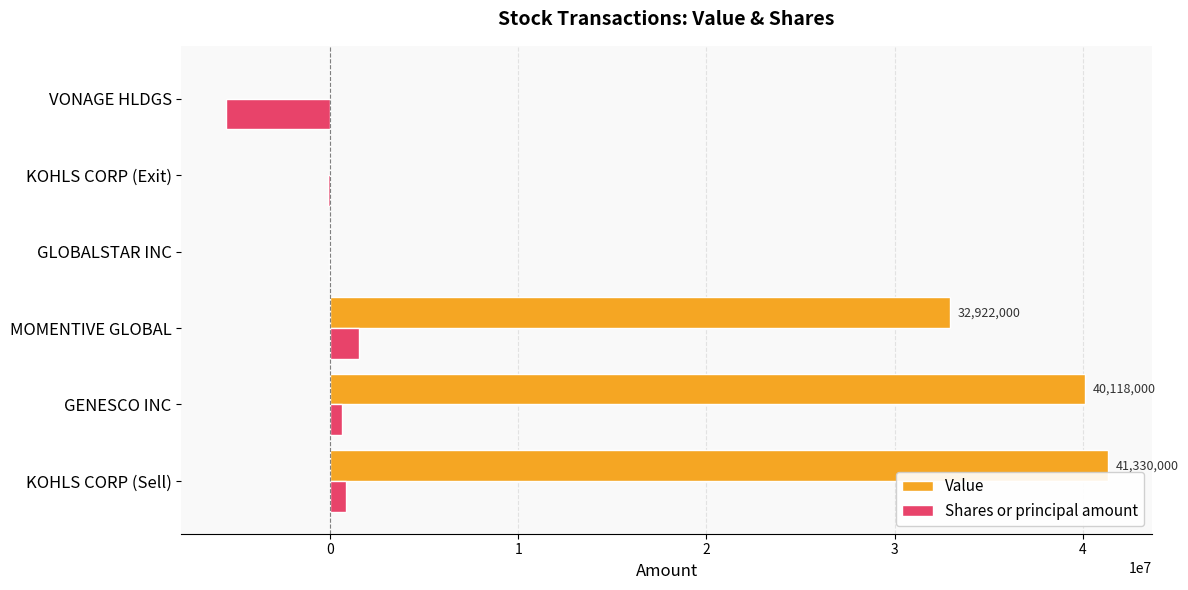

What is the sum of all Shares or principal amount values?

-2723493